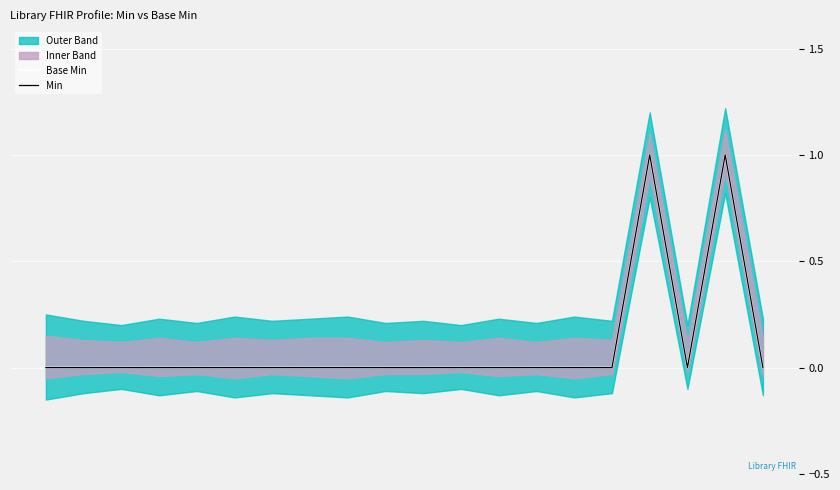

How many positive values does the Min series have?

2